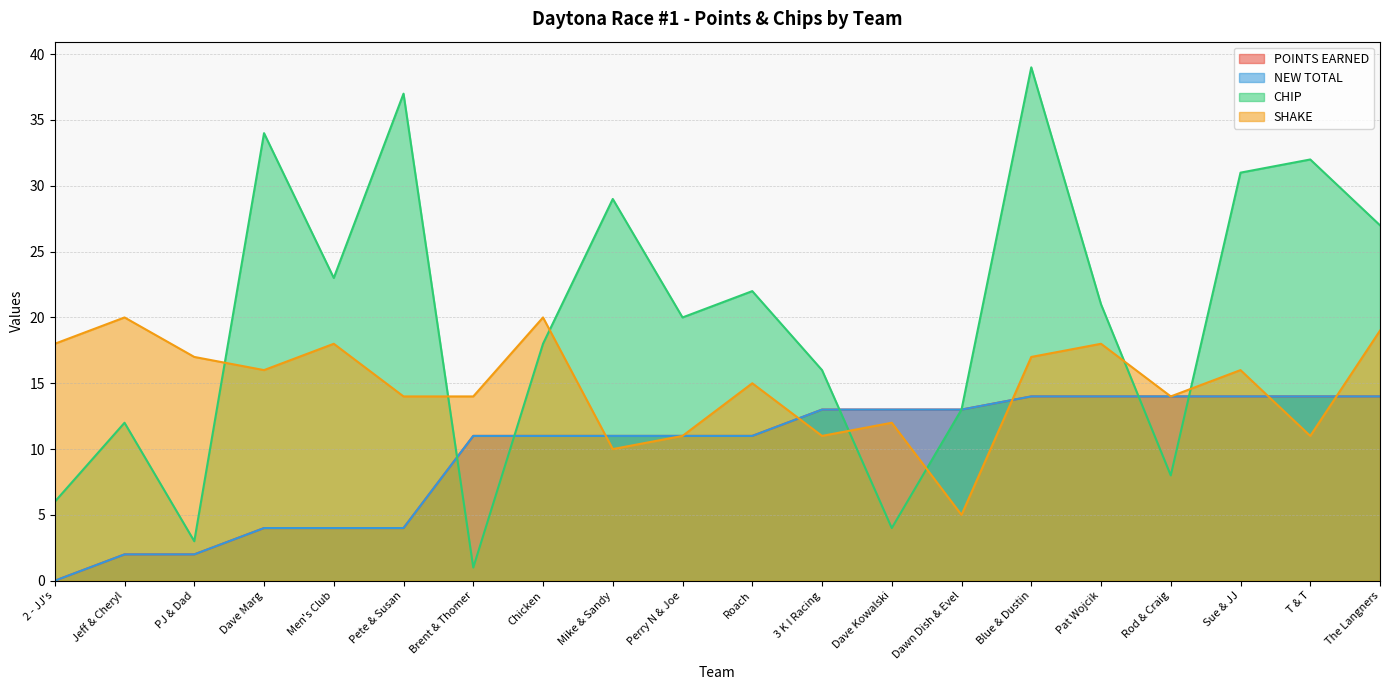

True or false: POINTS EARNED has a value of 2 at Jeff & Cheryl.

True